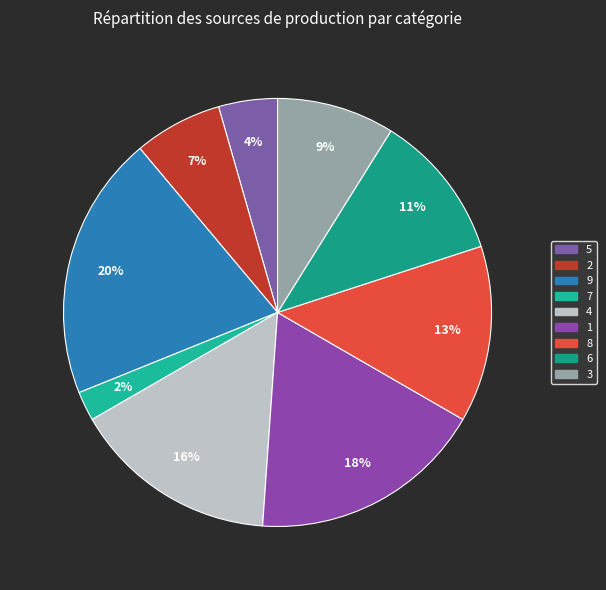

What percentage is the 8 slice, to the nearest percent?

13%